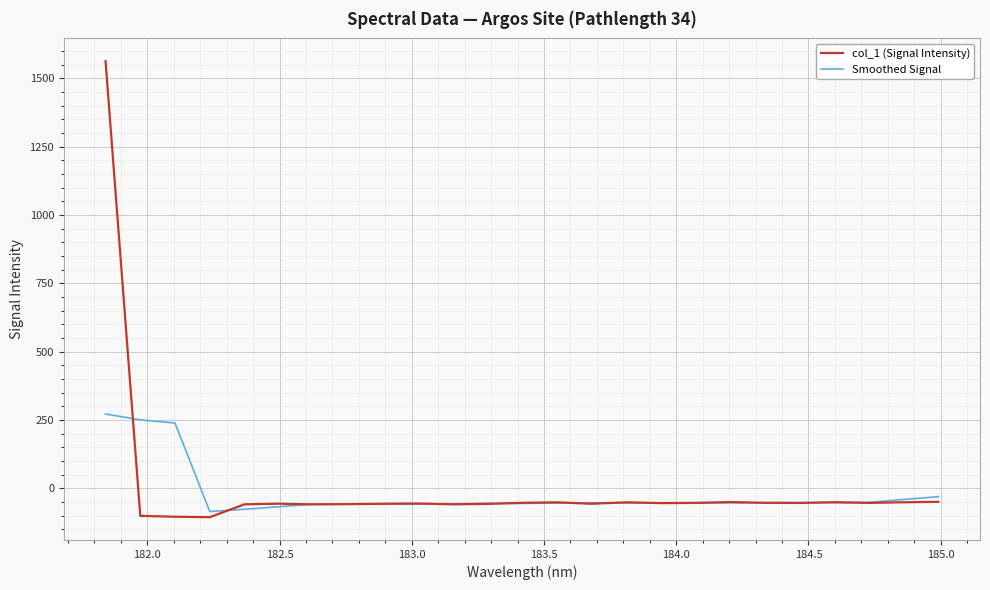

At how many categories does at least one series exceed 1149?

1